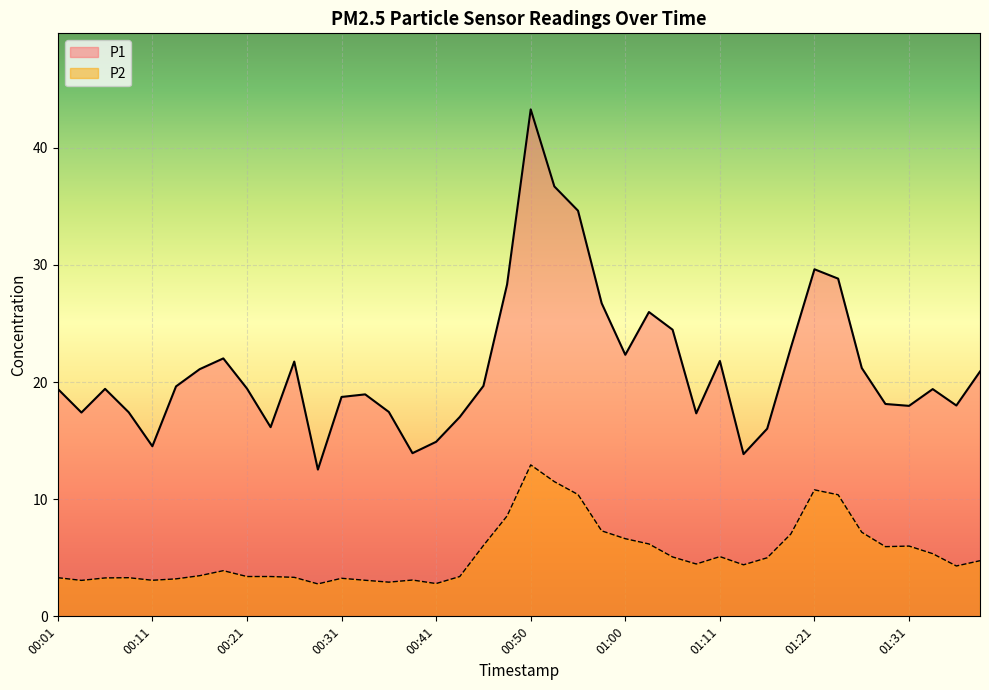

What is the label of the 28th point from the right?

00:31